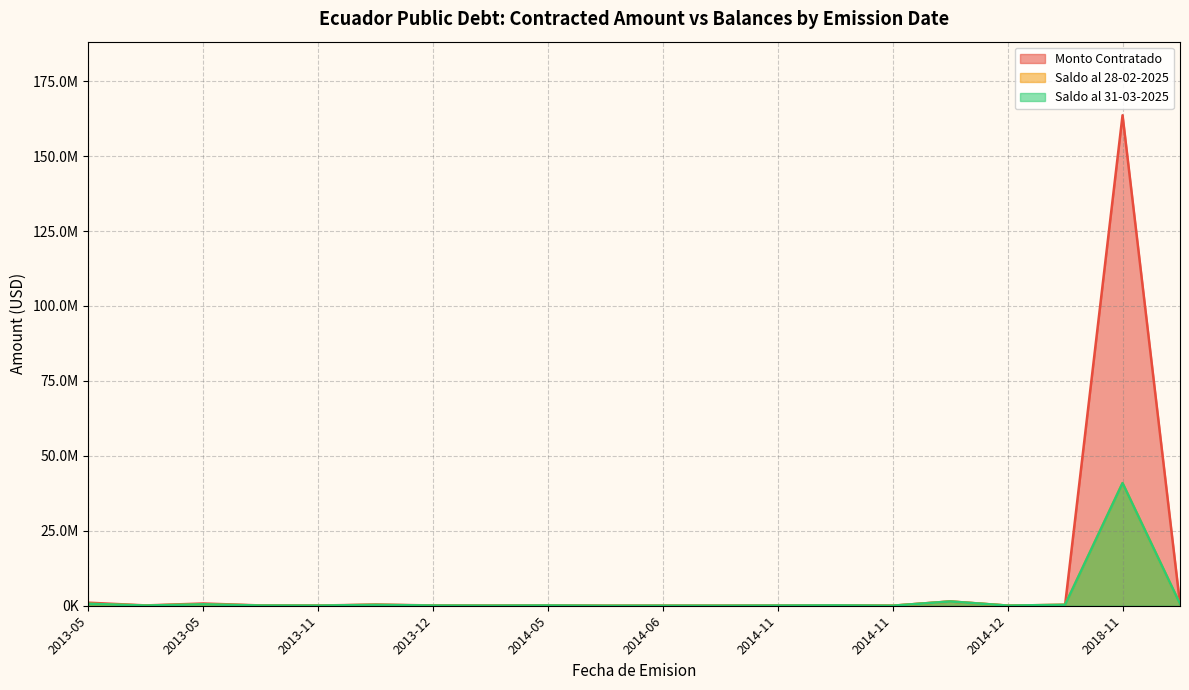

At which category is the sum across all series the highest?

2018-11-20